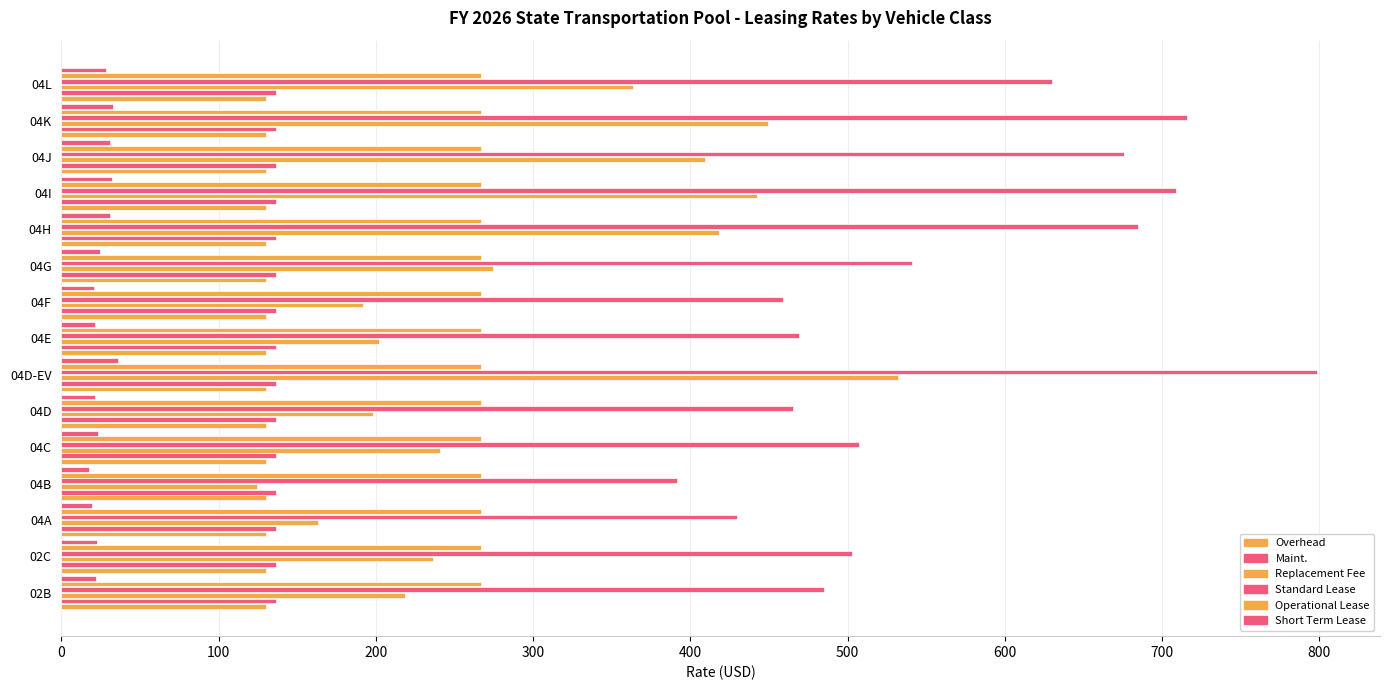

What is the difference between the second highest and minimum values in the Replacement Fee series?

324.7